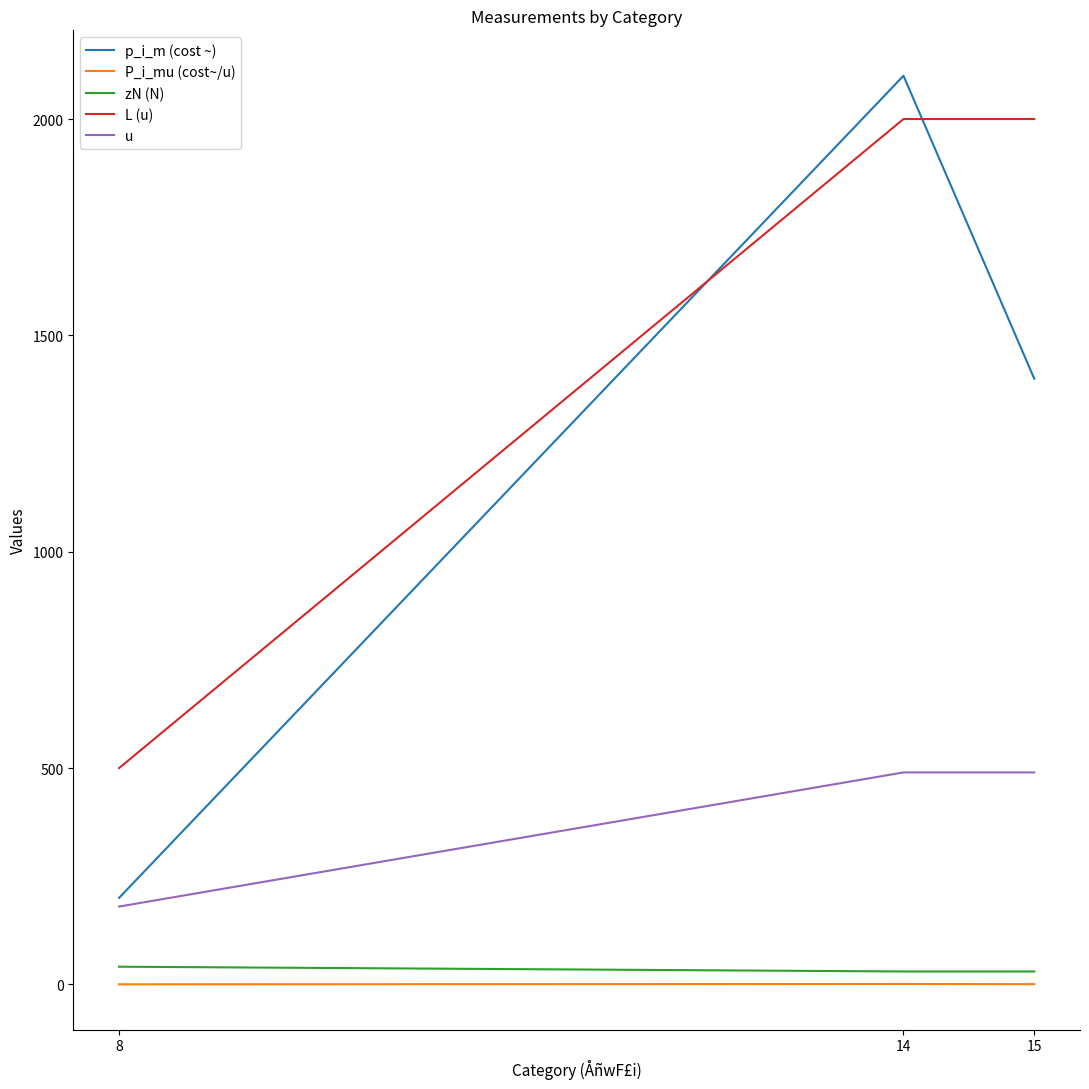

Which series has the largest total across all categories?

L (u)